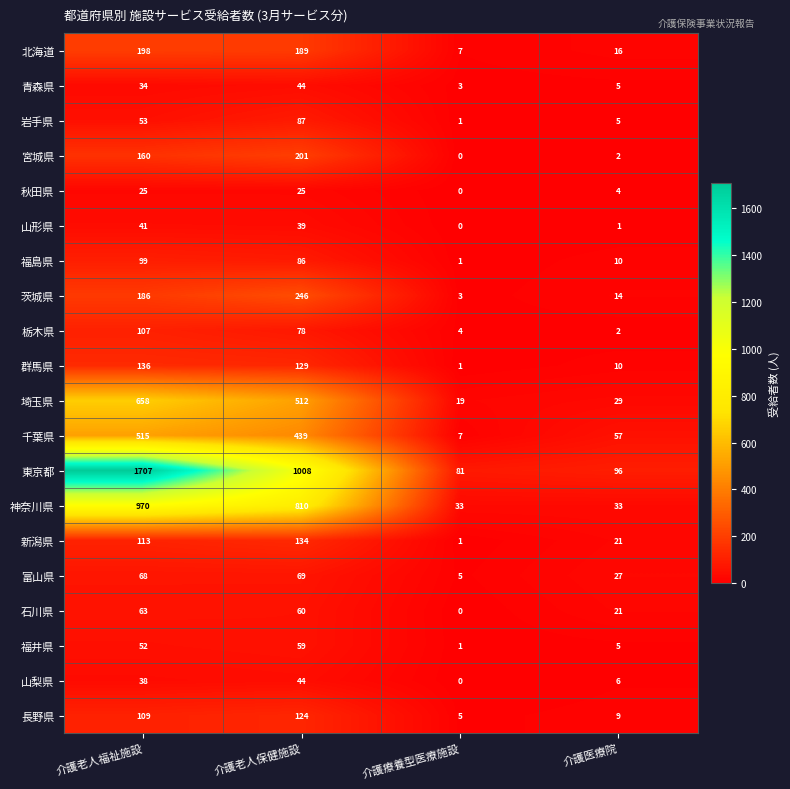

What is the sum of all 秋田県 values?

54